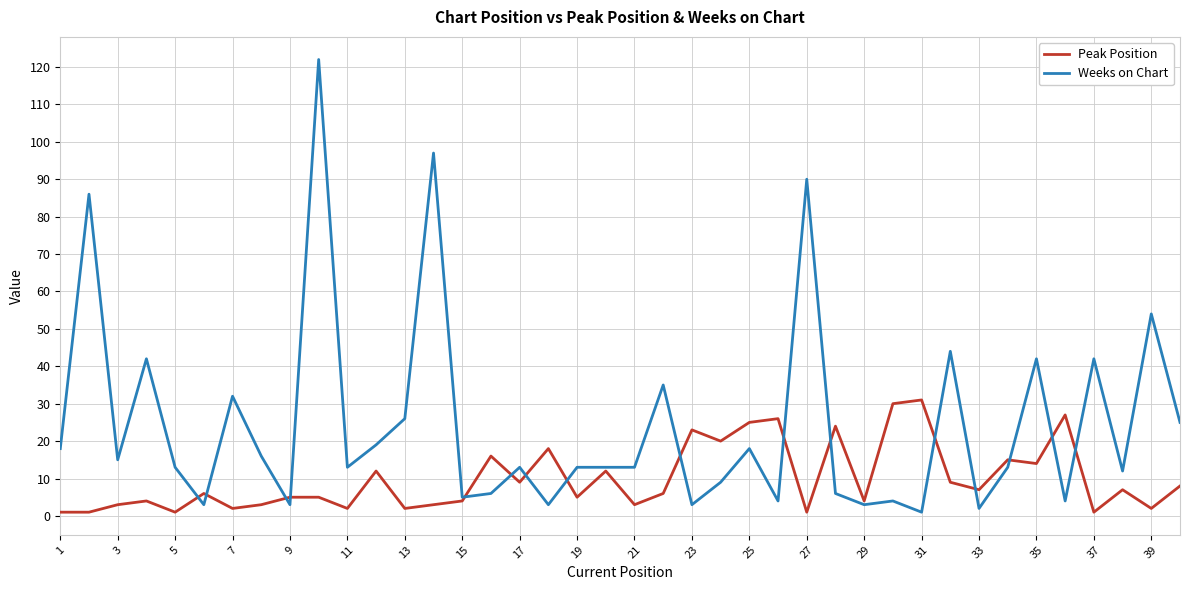

What is the greatest value displayed?

122